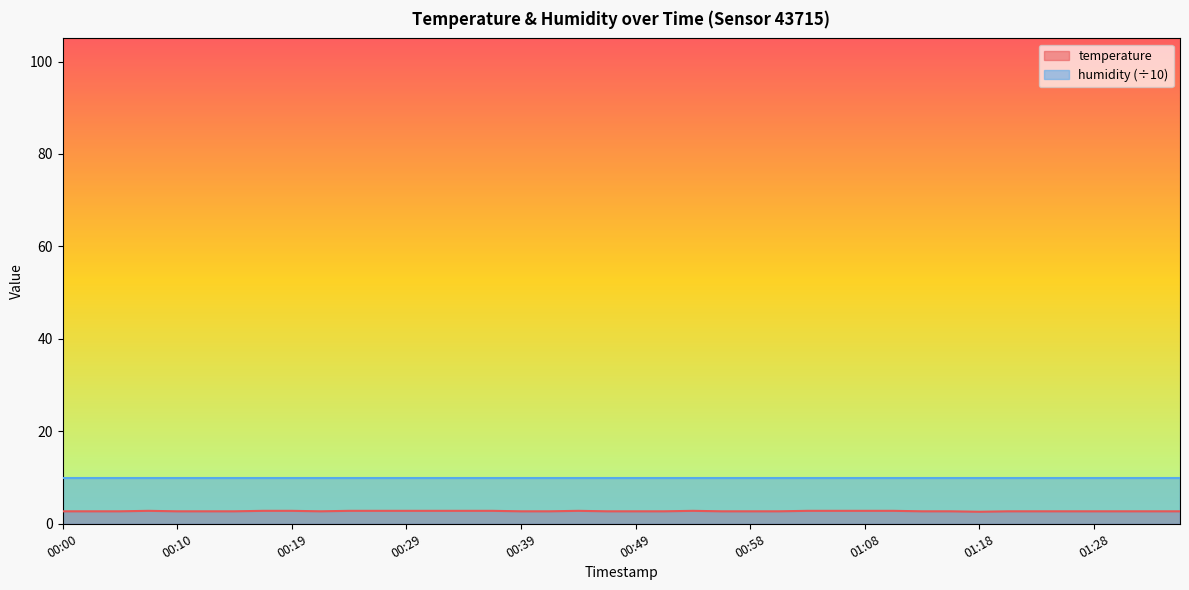

Which label corresponds to the largest value in the chart?

00:07